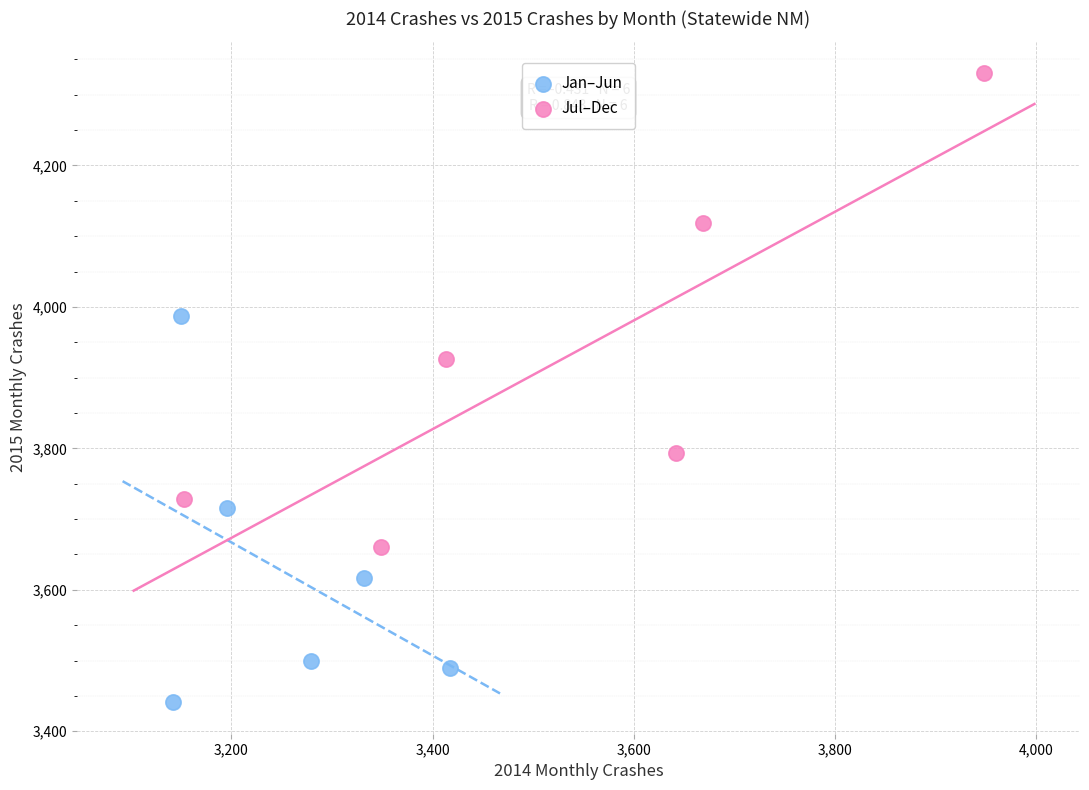

What are all the series names shown in the legend?

Jan–Jun, Jul–Dec